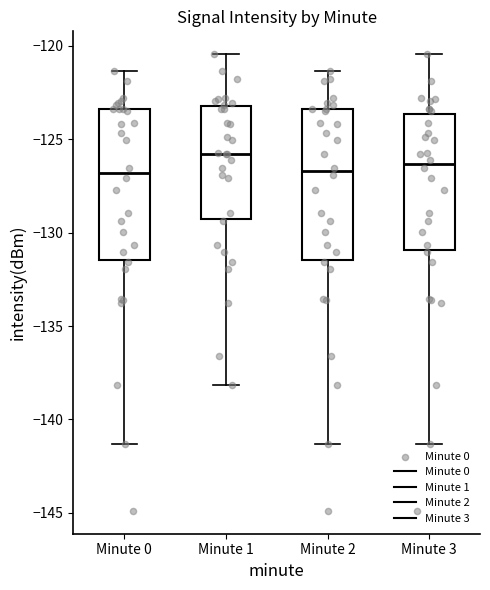

Reading left to right, read every box against the y-axis: the position of its median line, the range the box covers, and the ends of its whiskers. The values are not printed on the chart, so give them approximately, as read against the axis.

Minute 0: median -127.0, box -131.5 to -123.5, whiskers -141.5 to -121.5
Minute 1: median -126.0, box -129.5 to -123.0, whiskers -138.0 to -120.5
Minute 2: median -126.5, box -131.5 to -123.5, whiskers -141.5 to -121.5
Minute 3: median -126.5, box -131.0 to -123.5, whiskers -141.5 to -120.5